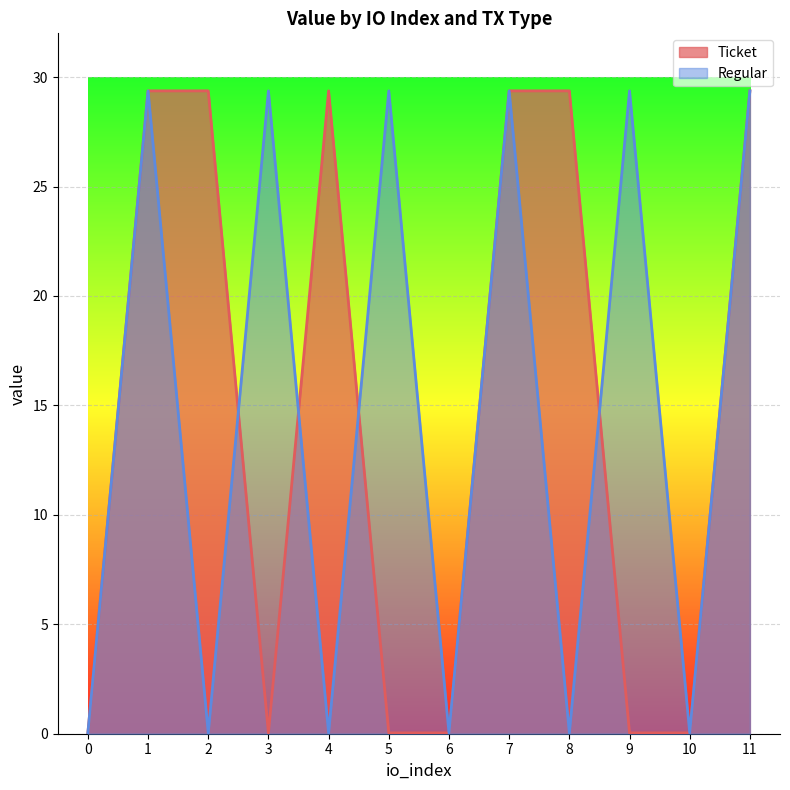

List the series in order of their peak value, lowest first.

Ticket, Regular